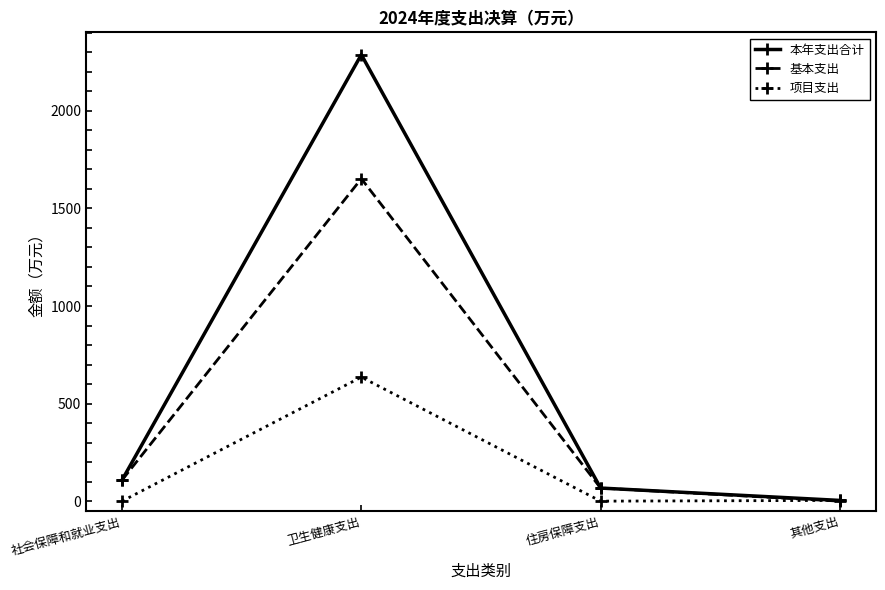

Which series changed the most between 卫生健康支出 and 住房保障支出?

本年支出合计